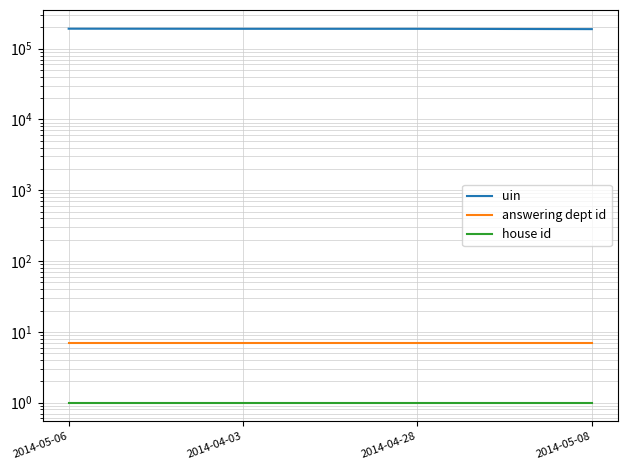

At which category is the sum across all series the highest?

2014-05-06